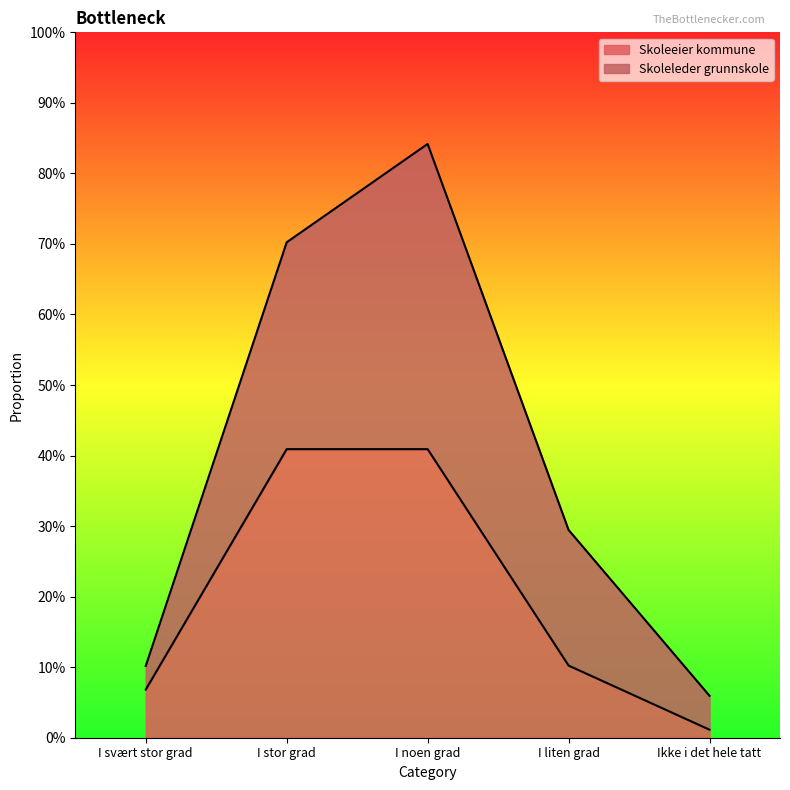

Reading left to right, transcribe all the data shown in this chart.

I svært stor grad=0.1	I stor grad=0.4	I noen grad=0.4	I liten grad=0.1	Ikke i det hele tatt=0.0